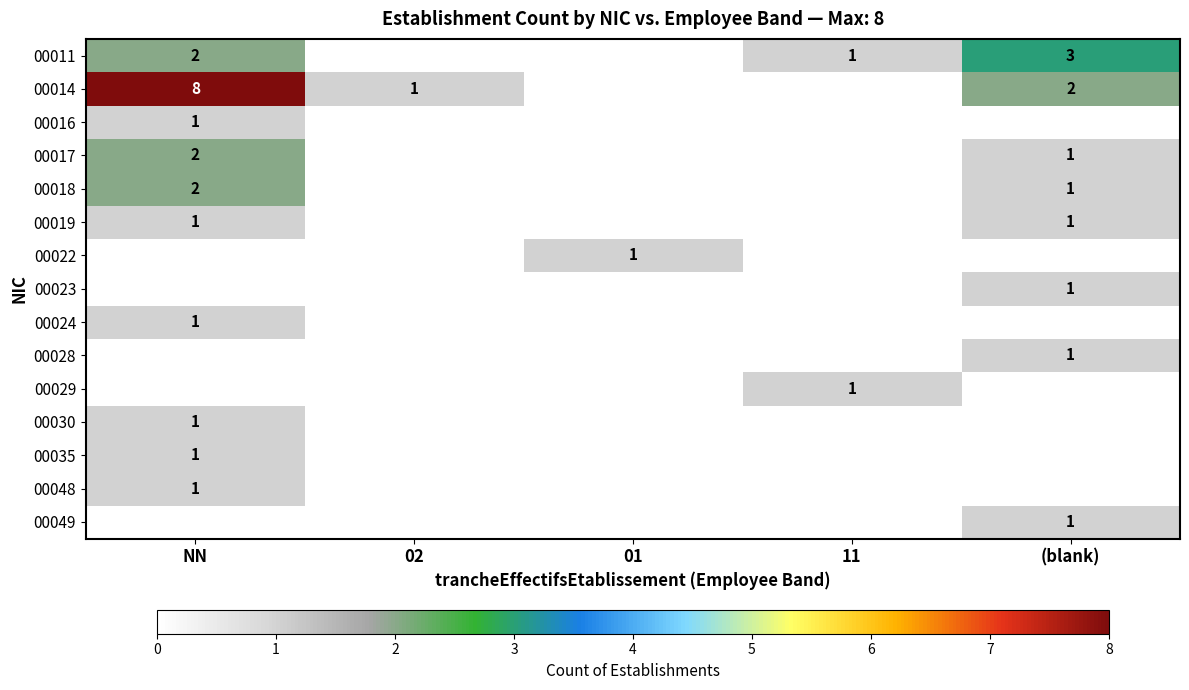

True or false: 00011 has a value of 3 at (blank).

True